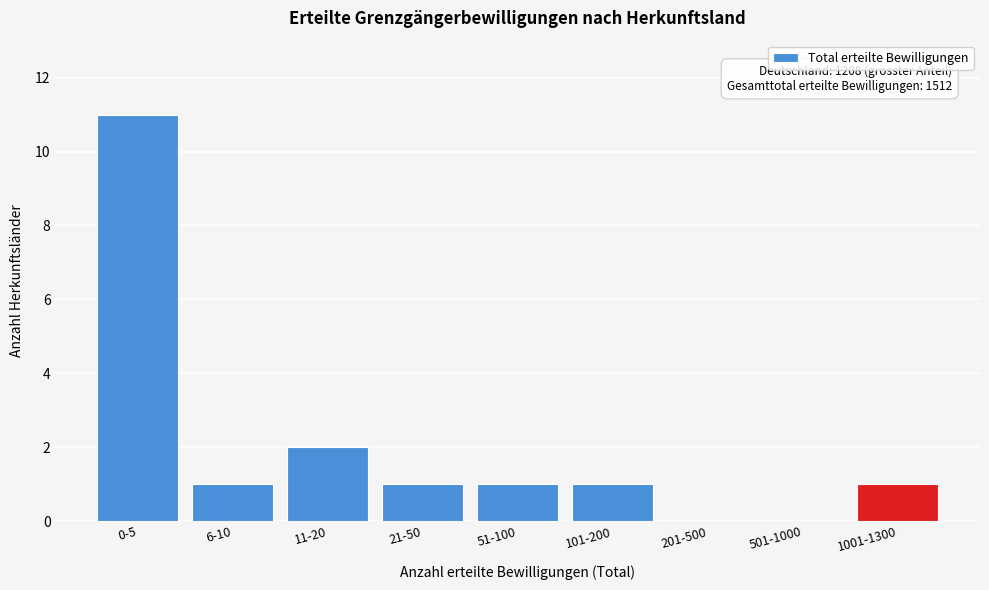

Reading left to right, what are all the values shown in this chart?

0-5=11	6-10=1	11-20=2	21-50=1	51-100=1	101-200=1	201-500=0	501-1000=0	1001-1300=1